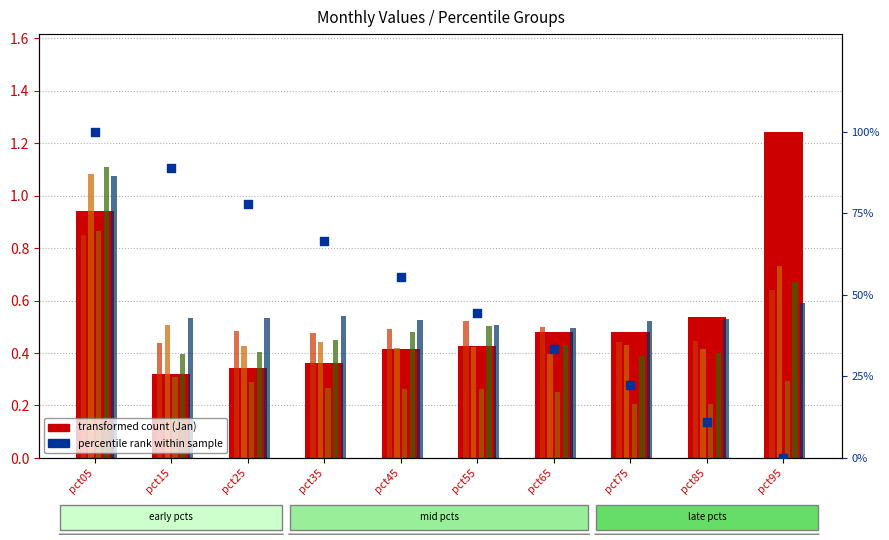

What is the total value across all series at pct05?

5.9